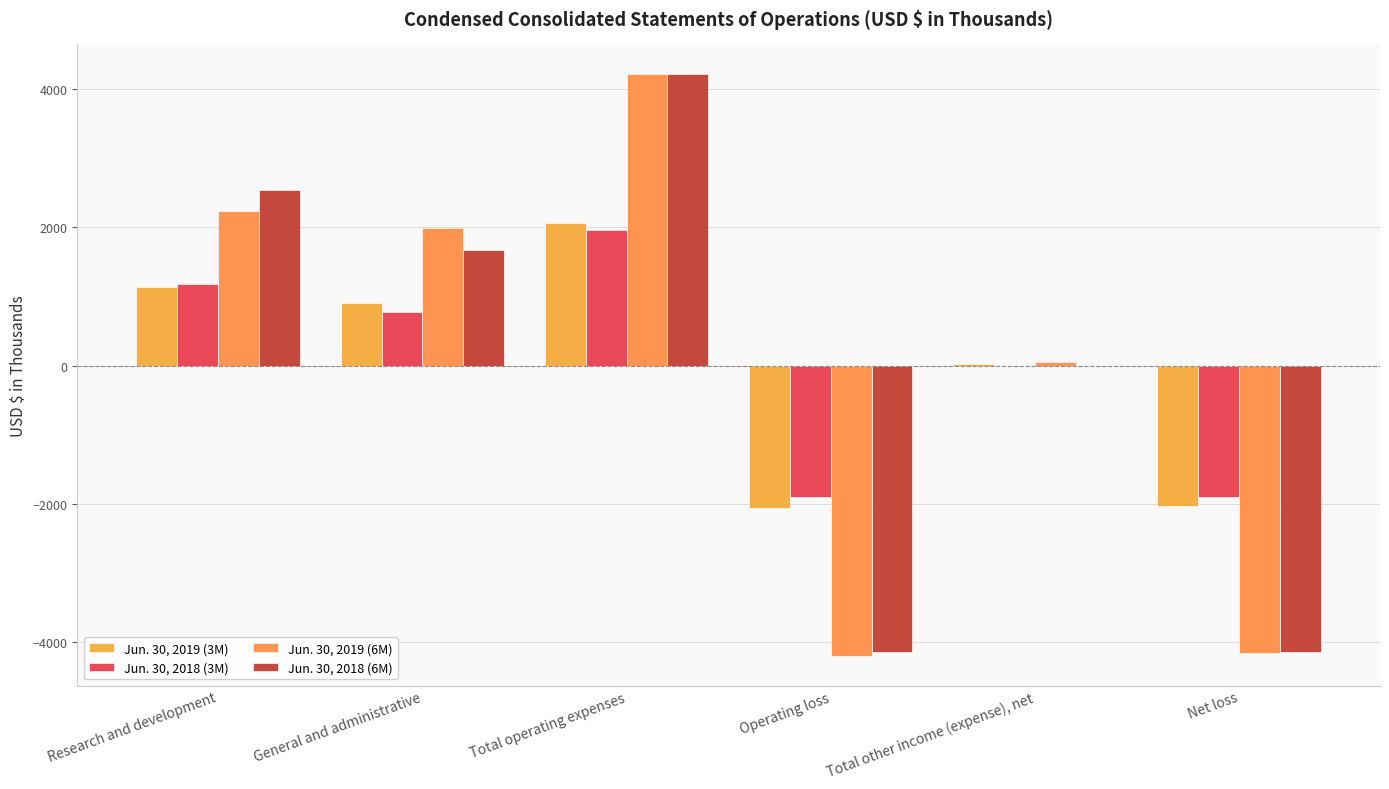

At which label is Jun. 30, 2018 (3M) closest to 28?

Total other income (expense), net